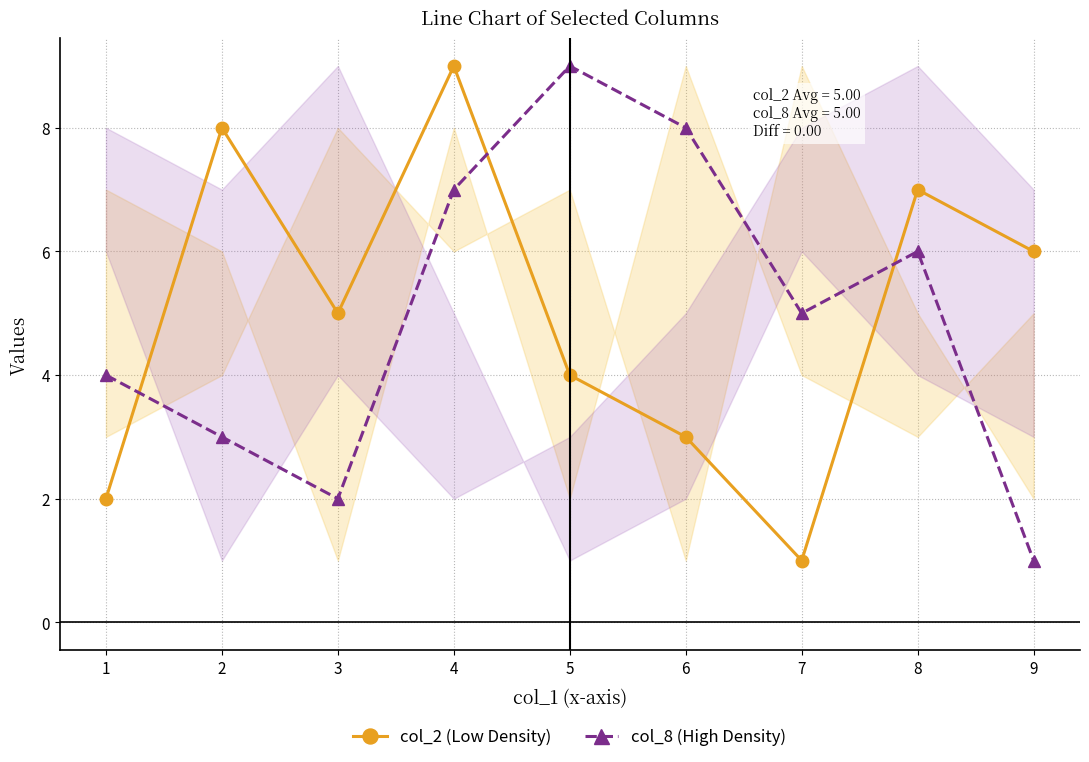

Reading left to right, list all the values displayed in this chart.

col_2 (Low Density): 2	8	5	9	4	3	1	7	6
col_8 (High Density): 4	3	2	7	9	8	5	6	1